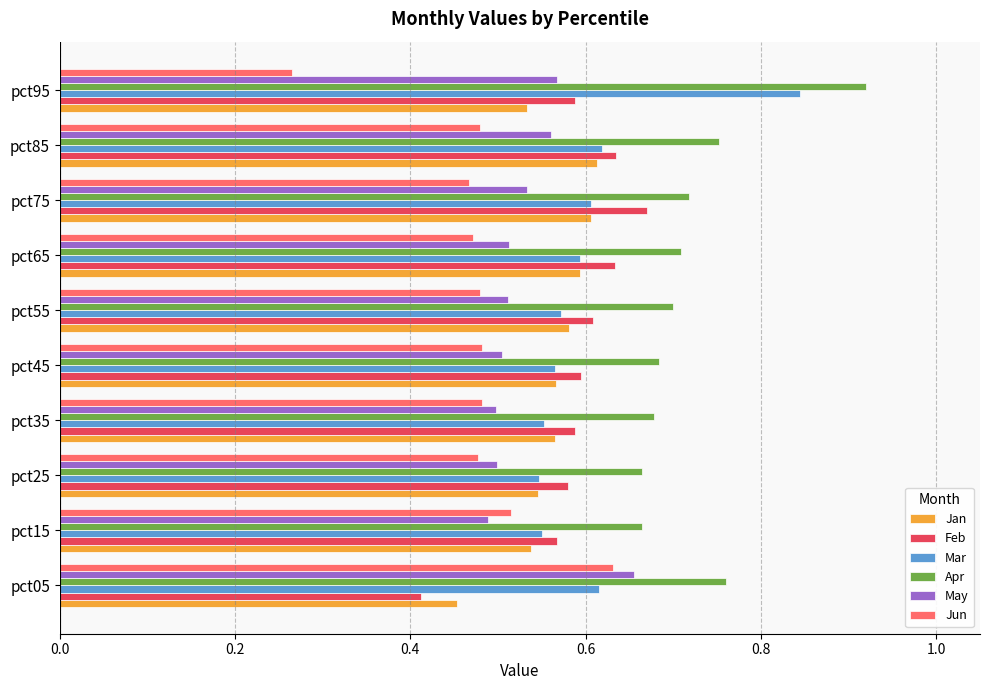

At how many categories does at least one series exceed 0?

10